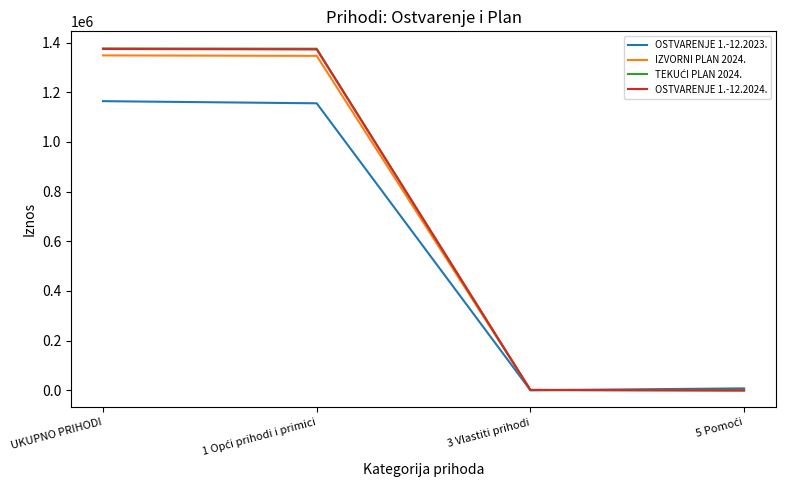

What is the greatest value displayed?

1376205.6